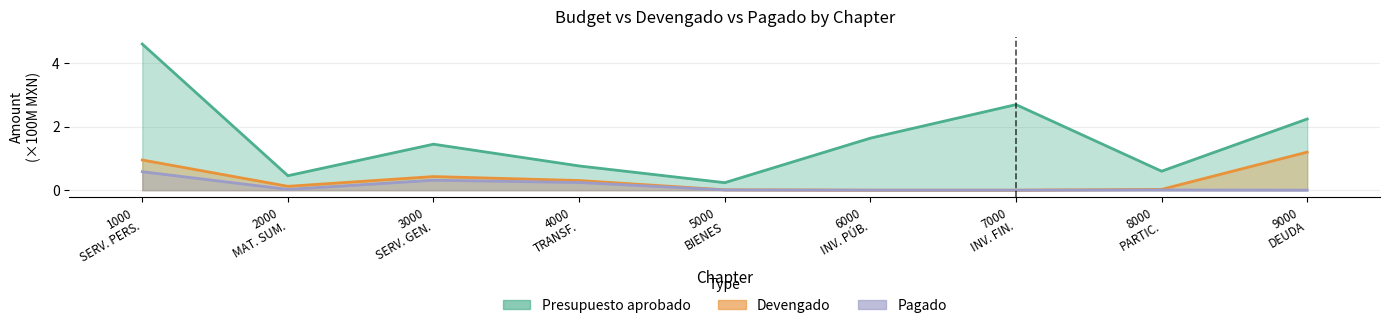

Which series has the widest spread of values?

Presupuesto aprobado